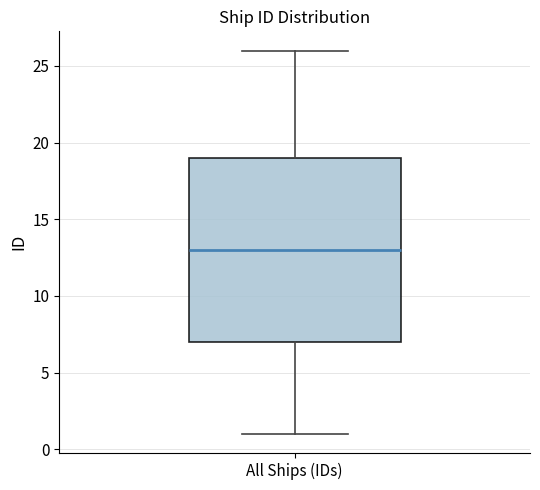

Where does the upper whisker of the box for All Ships (IDs) end on the y-axis? The values are not printed on the chart, so give them approximately, as read against the axis.

26